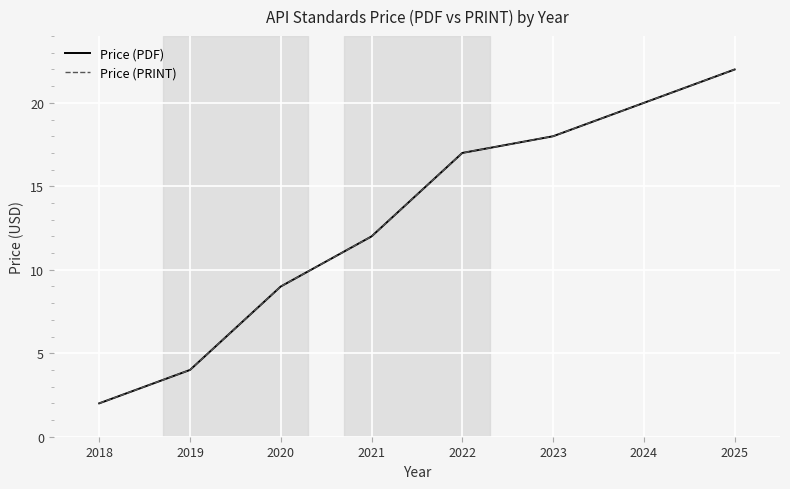

What is the average value of the Price (PRINT) series?

13